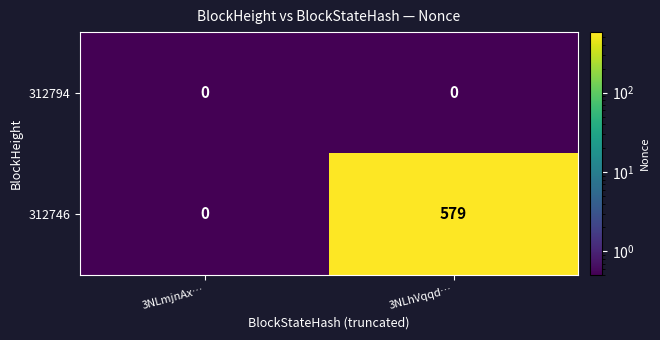

At which category is the sum across all series the highest?

3NLhVqqd…